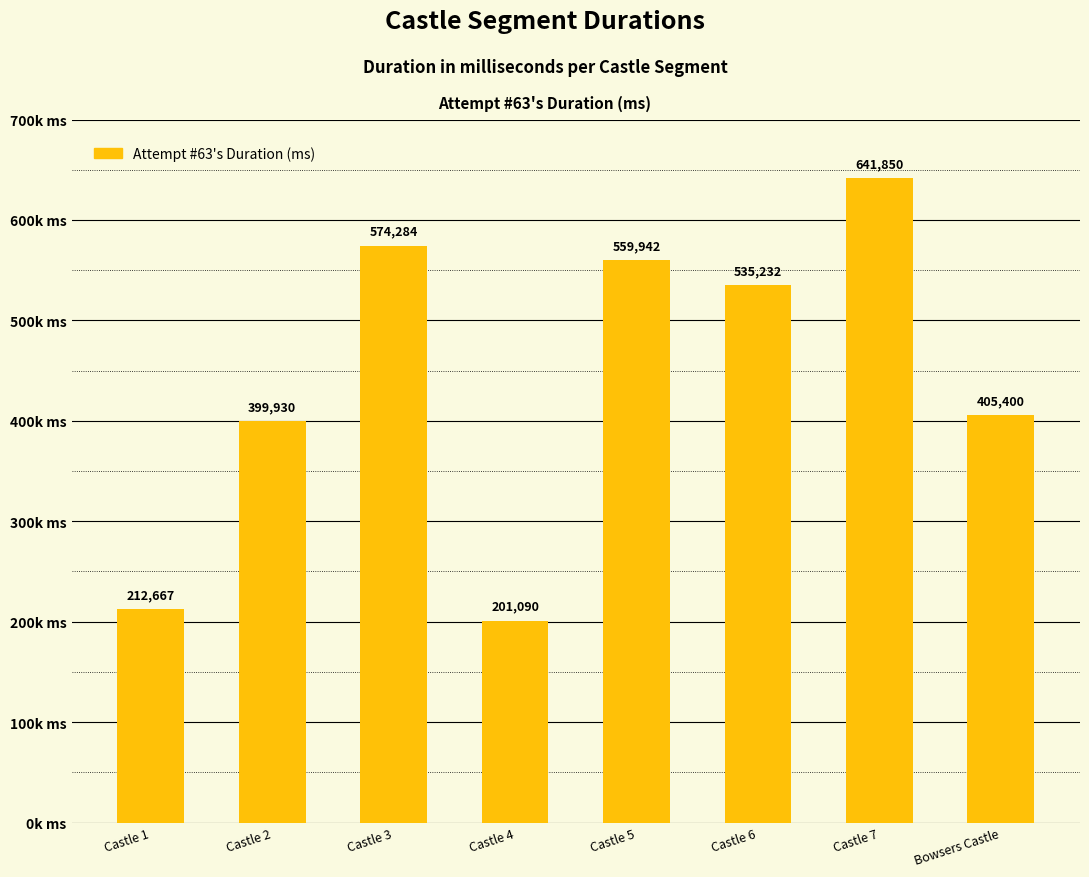

What is the ratio of the value at Castle 4 to the value at Castle 6?

0.4